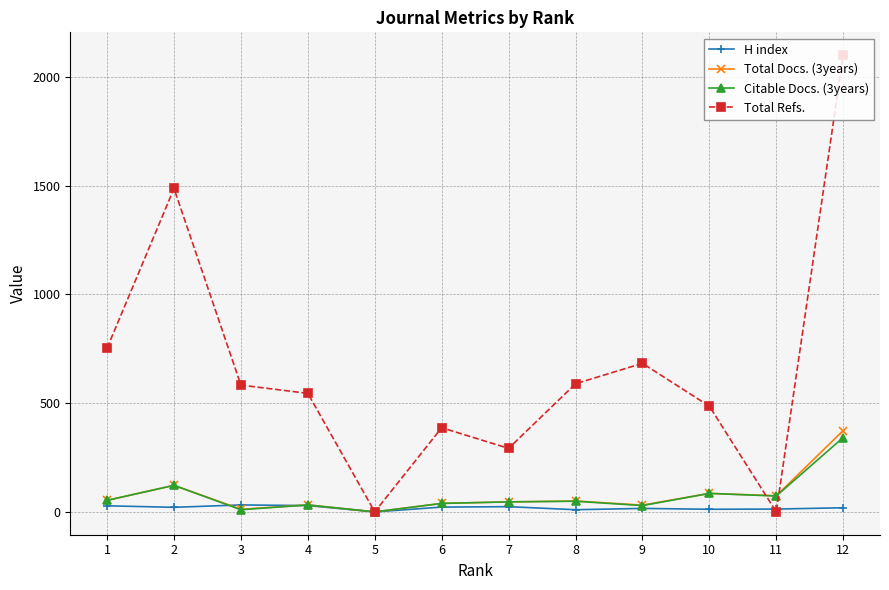

How many data points in H index are less than 21?

6